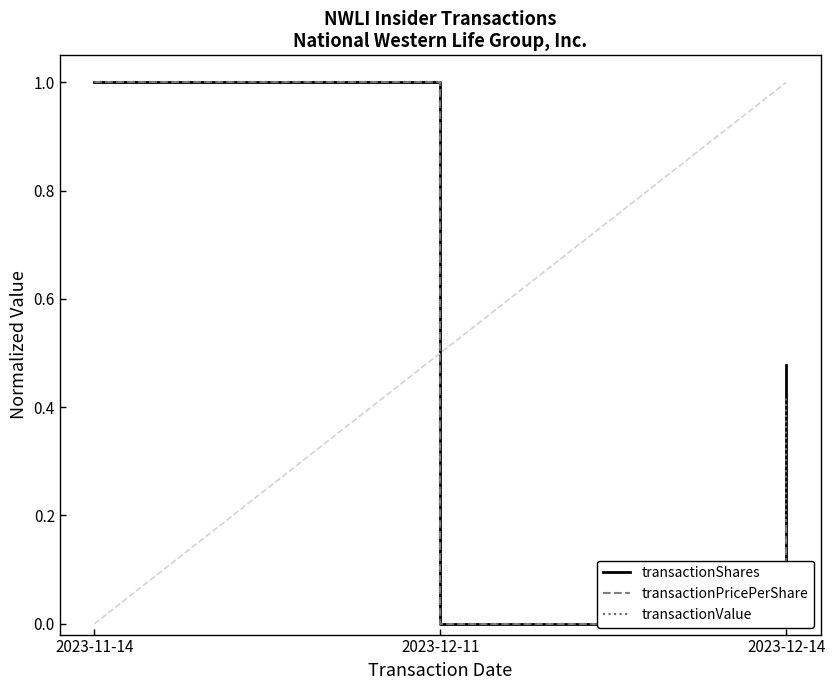

Which series changed the most between 2023-11-14 and 2023-12-14?

transactionPricePerShare